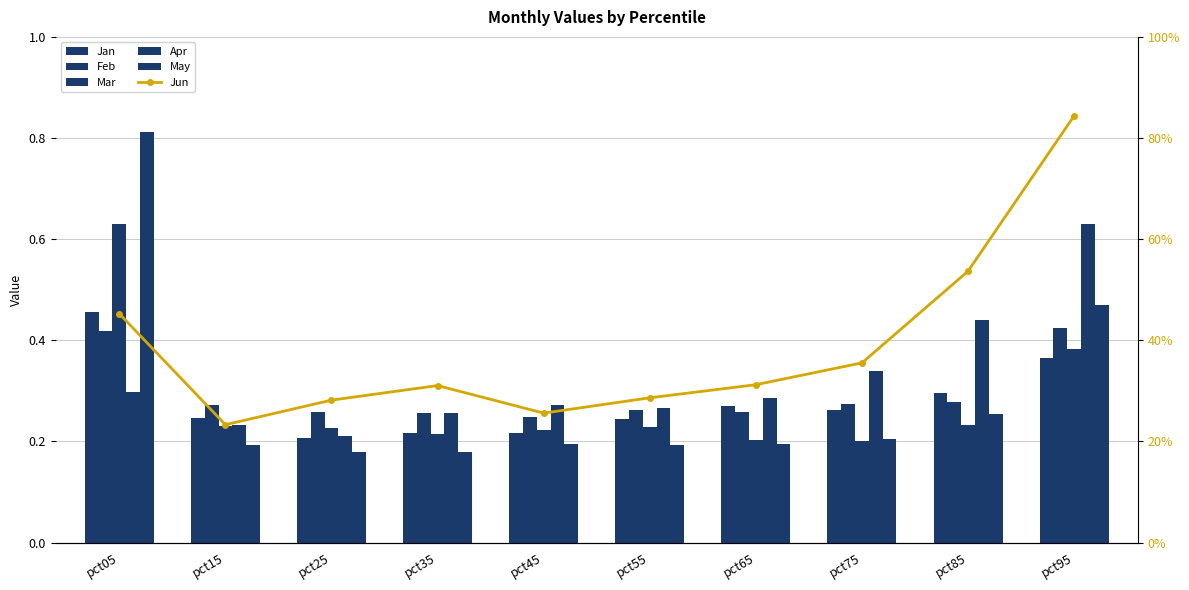

Which category has the lowest value in the Jun series?

pct15